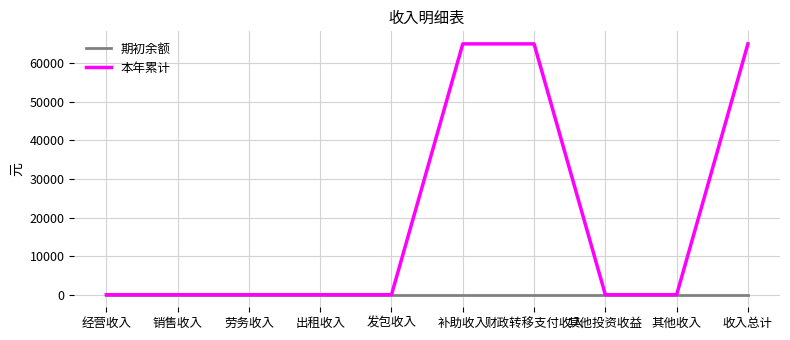

Does the chart have visible grid lines?

Yes